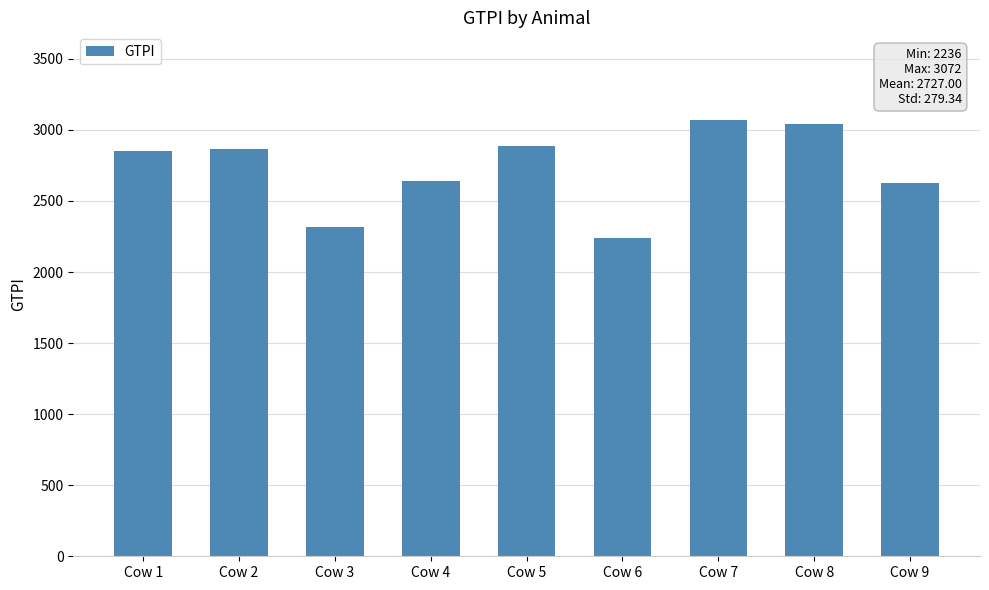

What is the change in value from Cow 2 to Cow 3?

-548